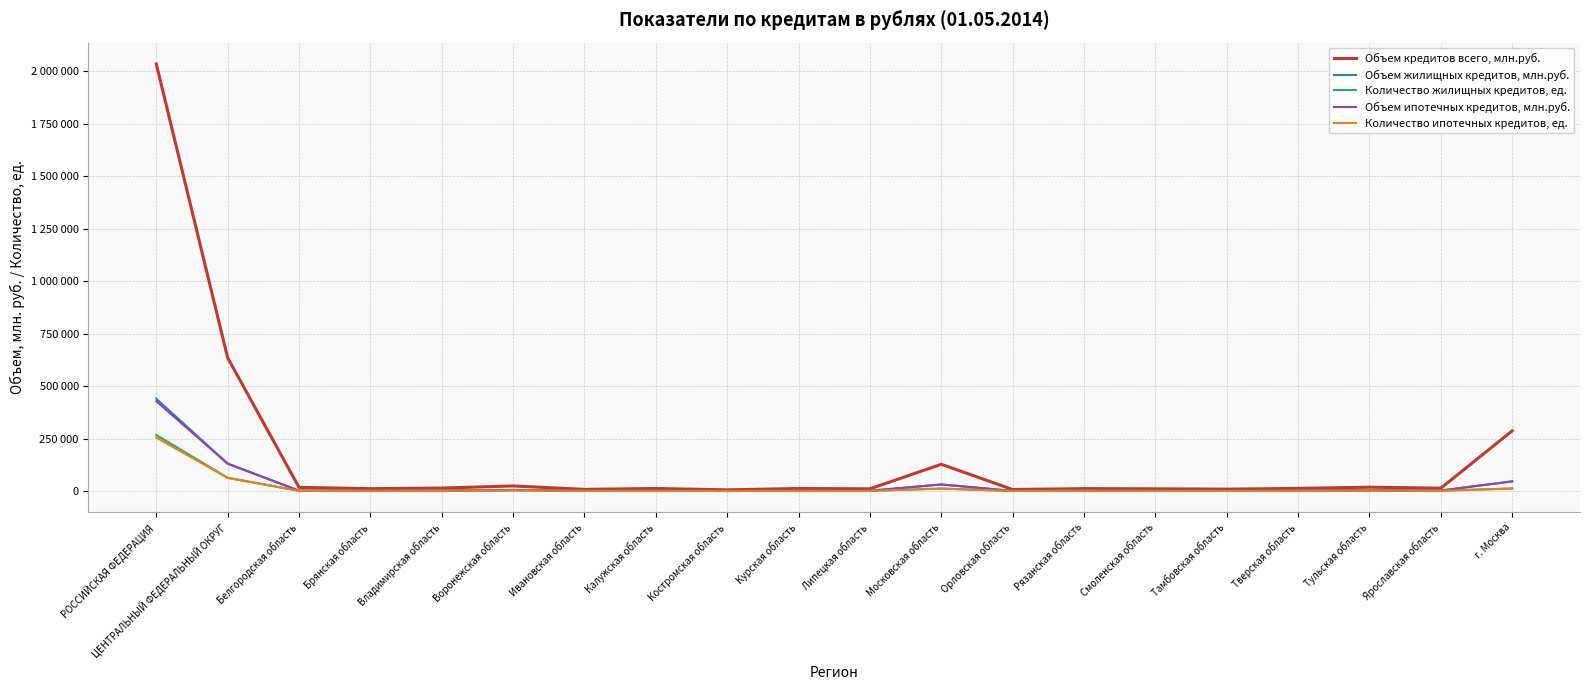

What are all the series names shown in the legend?

Объем кредитов всего, млн.руб., Объем жилищных кредитов, млн.руб., Количество жилищных кредитов, ед., Объем ипотечных кредитов, млн.руб., Количество ипотечных кредитов, ед.